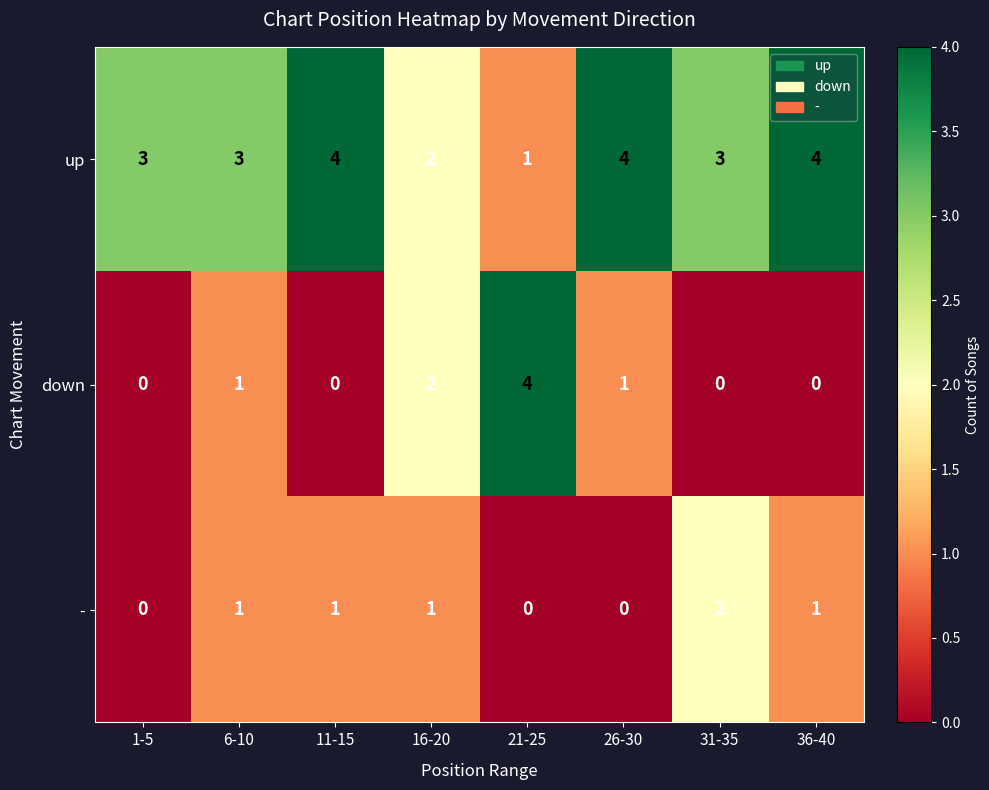

How many up values are between 3 and 4?

6